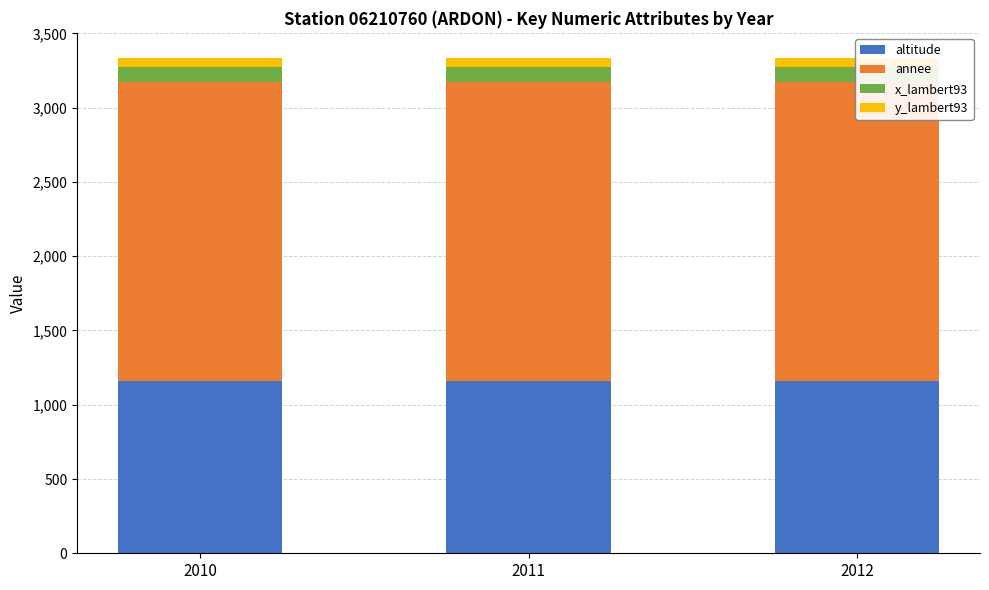

Reading right to left, list all the values displayed in this chart.

altitude: 2012=1160.0	2011=1160.0	2010=1160.0
annee: 2012=2012.0	2011=2011.0	2010=2010.0
x_lambert93: 2012=101.3	2011=101.3	2010=101.3
y_lambert93: 2012=63.6	2011=63.6	2010=63.6